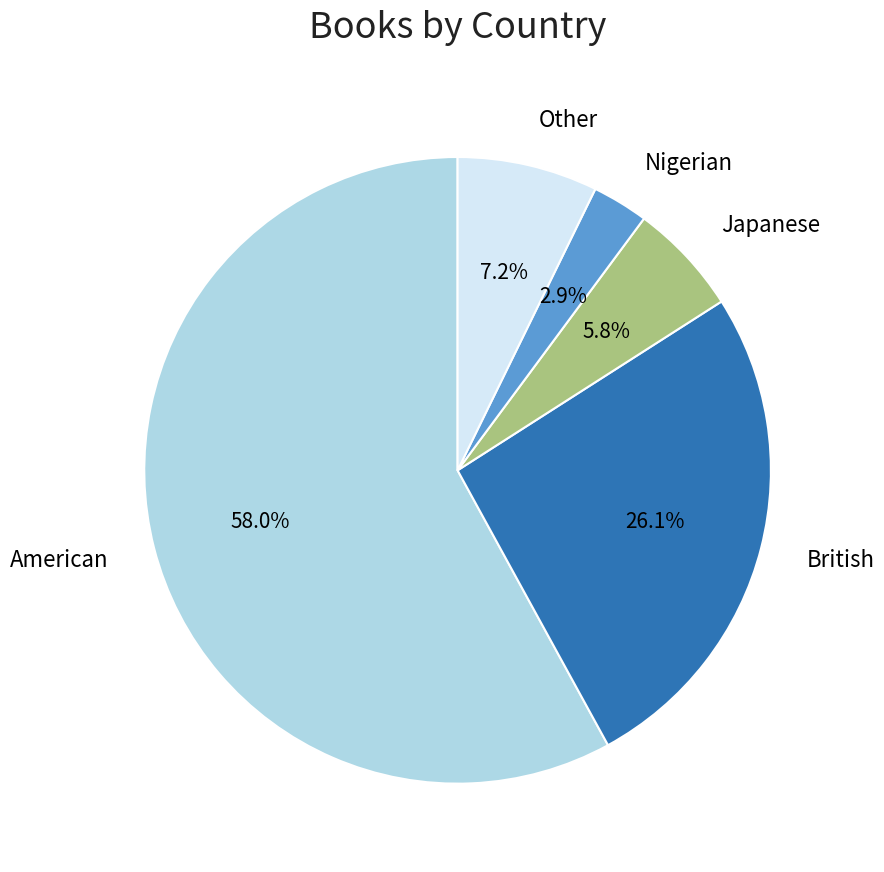

Does any single category account for the majority?

Yes